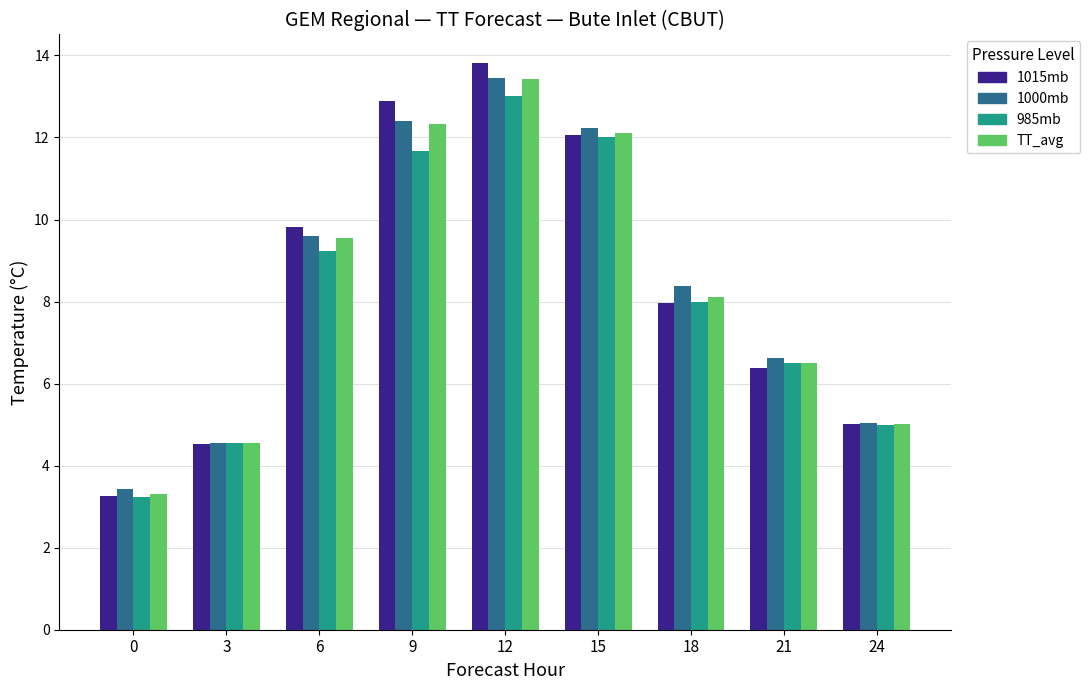

Is it true that 1015mb equals 3.3 at 0?

True